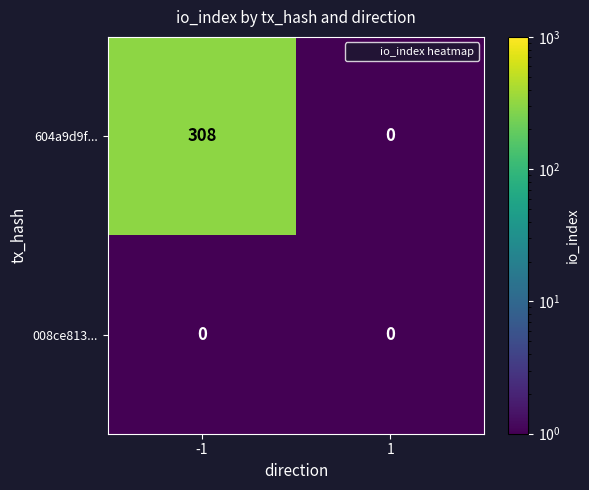

Reading left to right, transcribe all the data shown in this chart.

604a9d9f...: -1=308	1=0
008ce813...: -1=0	1=0